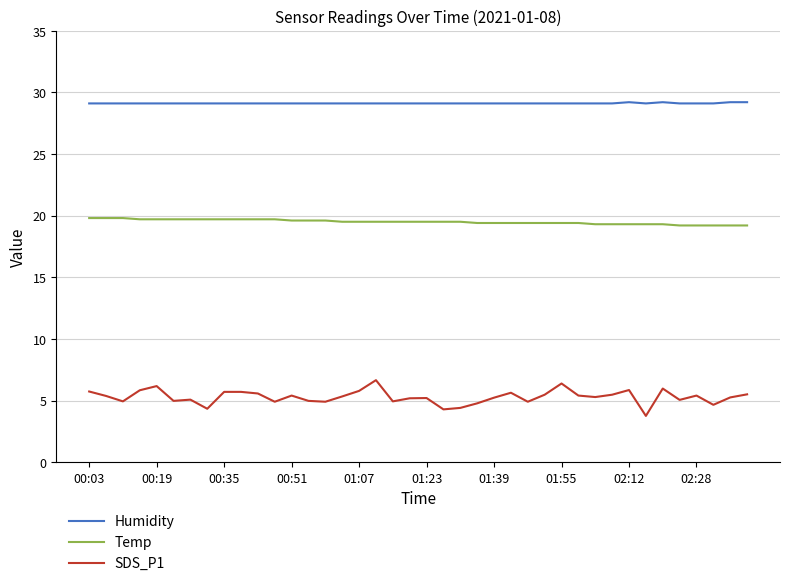

True or false: Temp and SDS_P1 intersect in this chart.

False